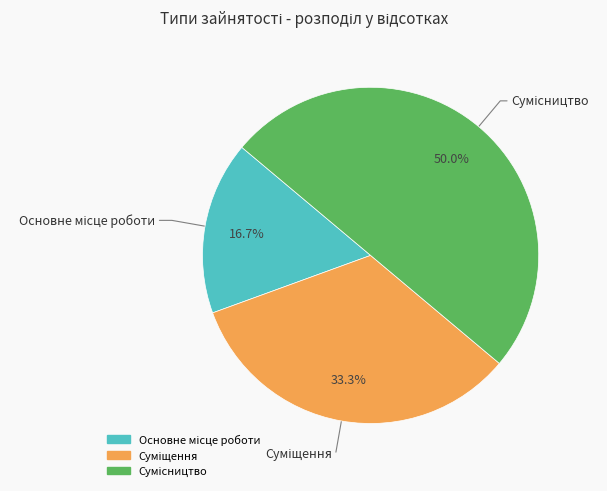

Which has a higher value, Основне місце роботи or Сумісництво?

Сумісництво